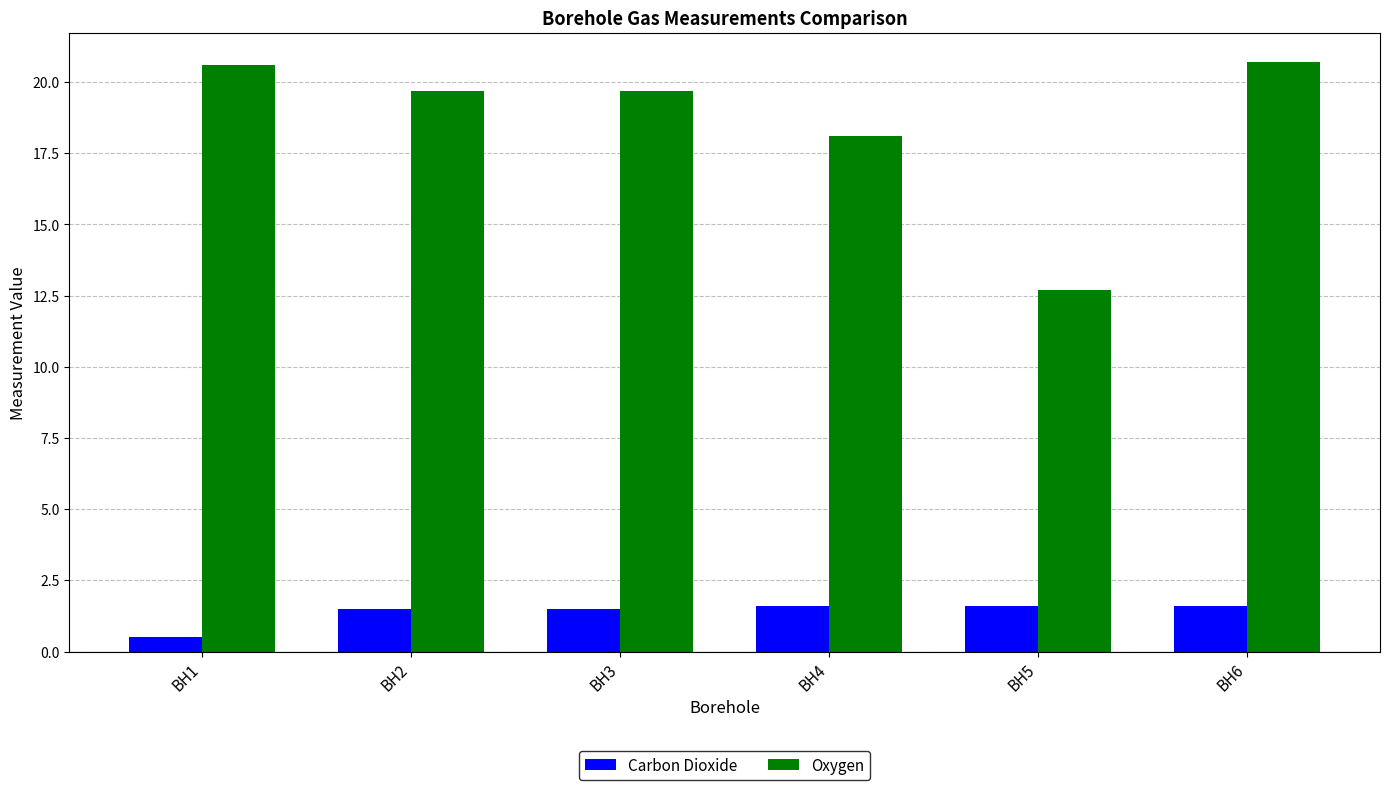

What is the average value of the Oxygen series?

18.6